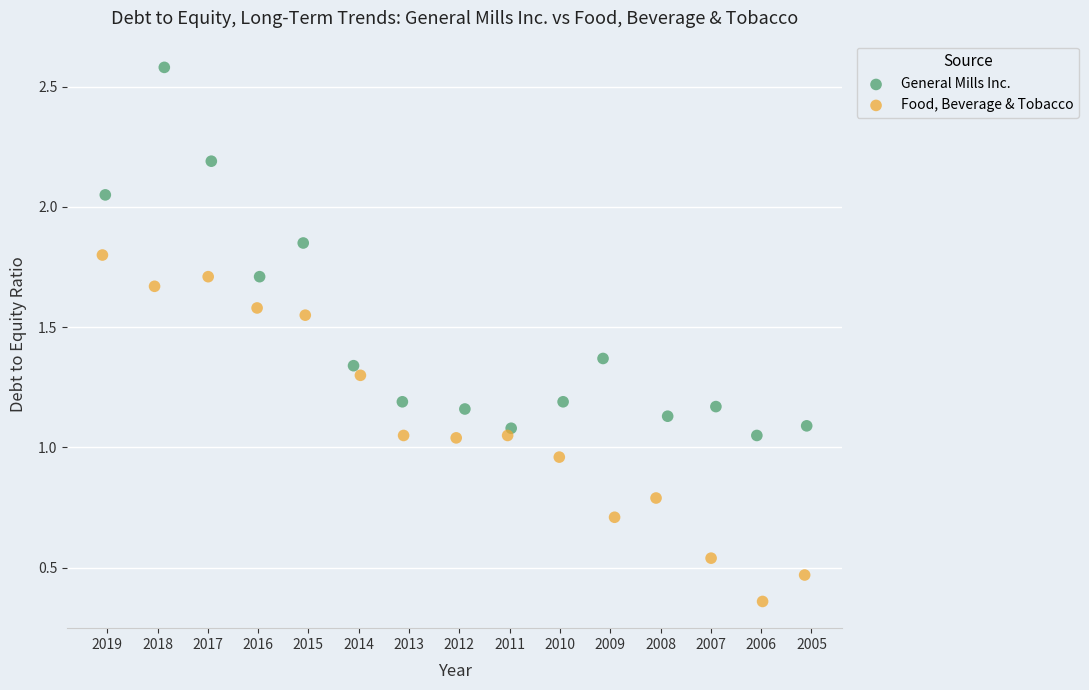

Which series contains the lowest Y value?

Food, Beverage & Tobacco